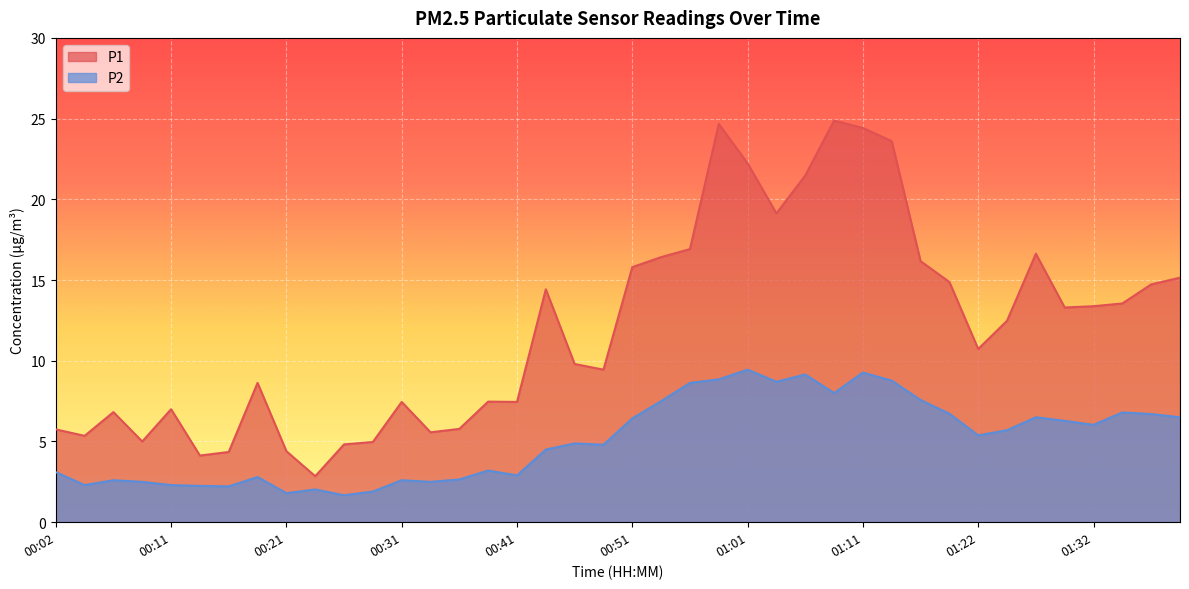

How many values in the P2 series exceed 5?

20